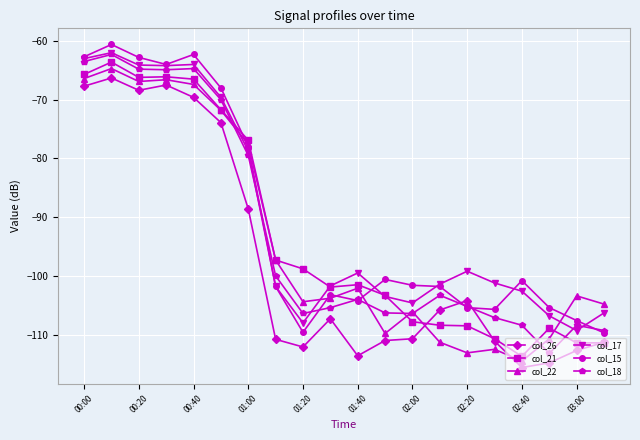

What is the value of the col_18 point at the 17th from the left?

-108.4